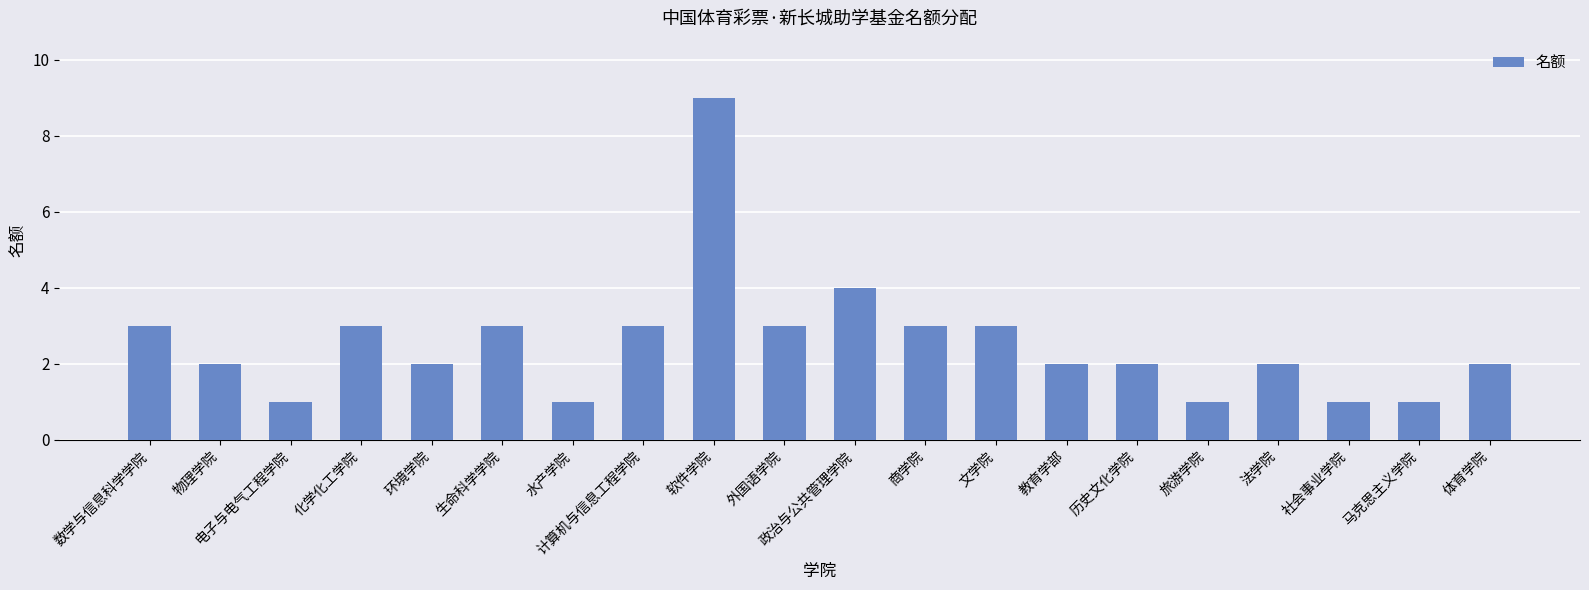

Approximately how many times larger is the value at 环境学院 compared to 数学与信息科学学院?

0.7